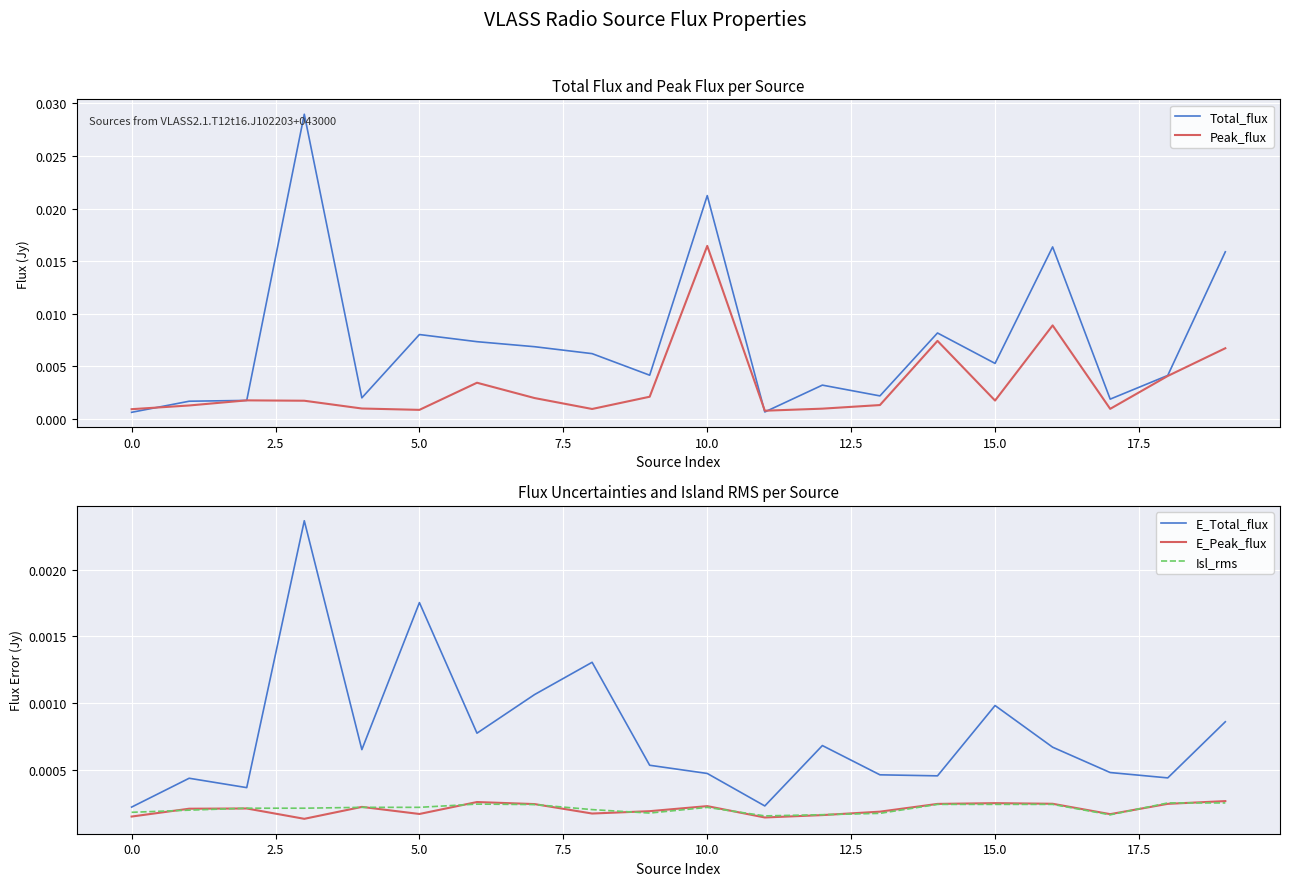

Which category has the highest value in the Peak_flux series?

10.0